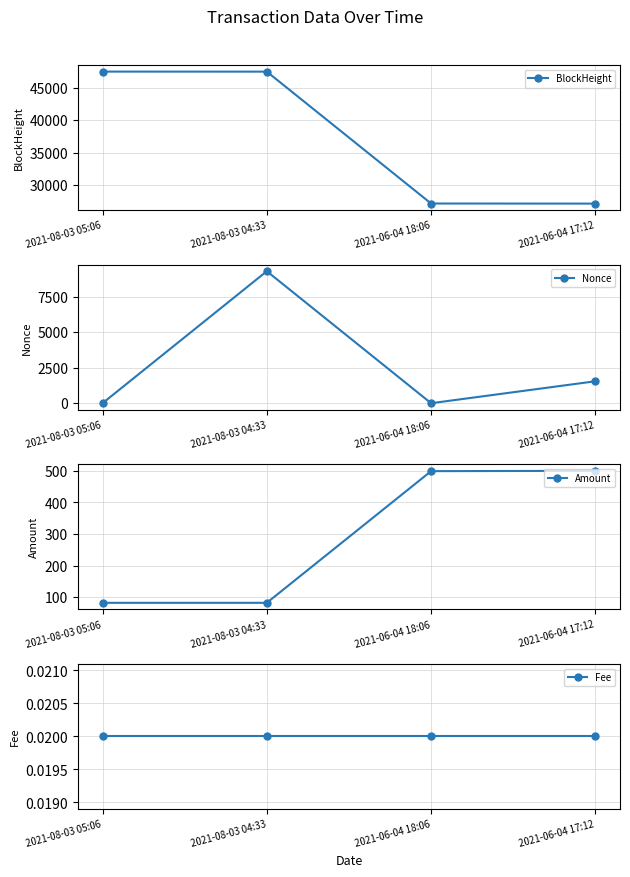

Which series has the largest total across all categories?

BlockHeight